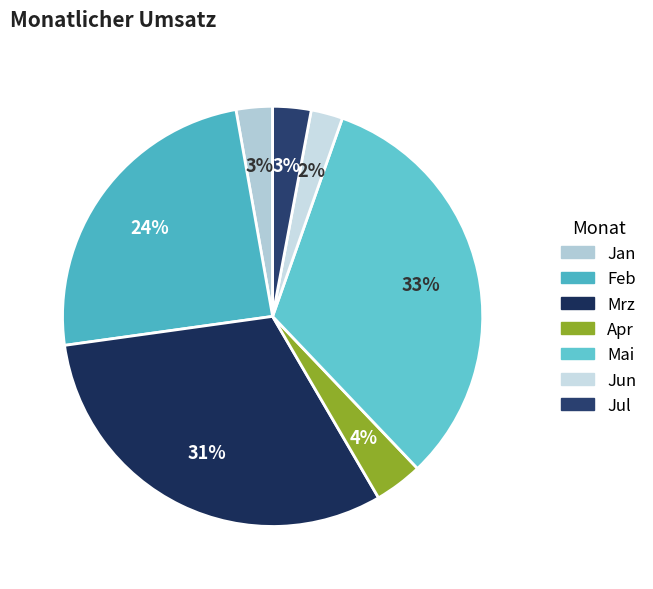

True or false: Jan accounts for 1% of the total.

False